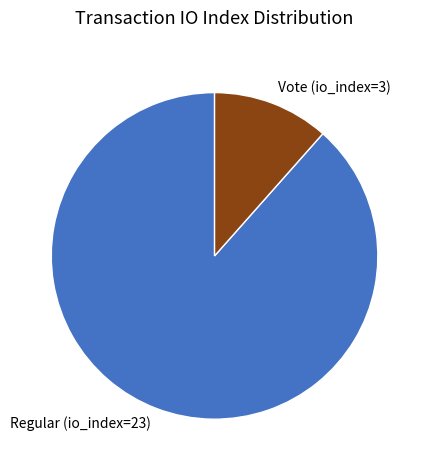

Does Regular (io_index=23) represent more than half of the total?

Yes